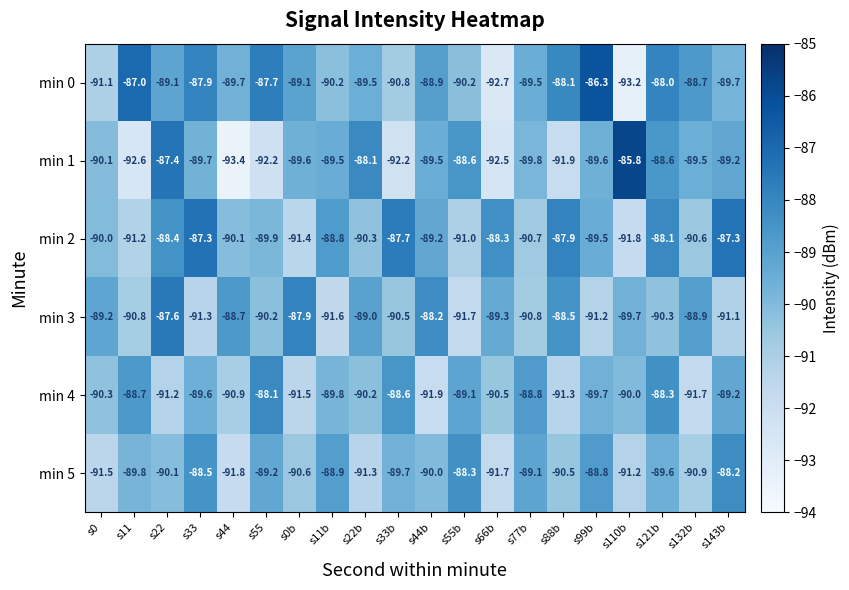

True or false: min 3 has a value of -142.3 at s99b.

False